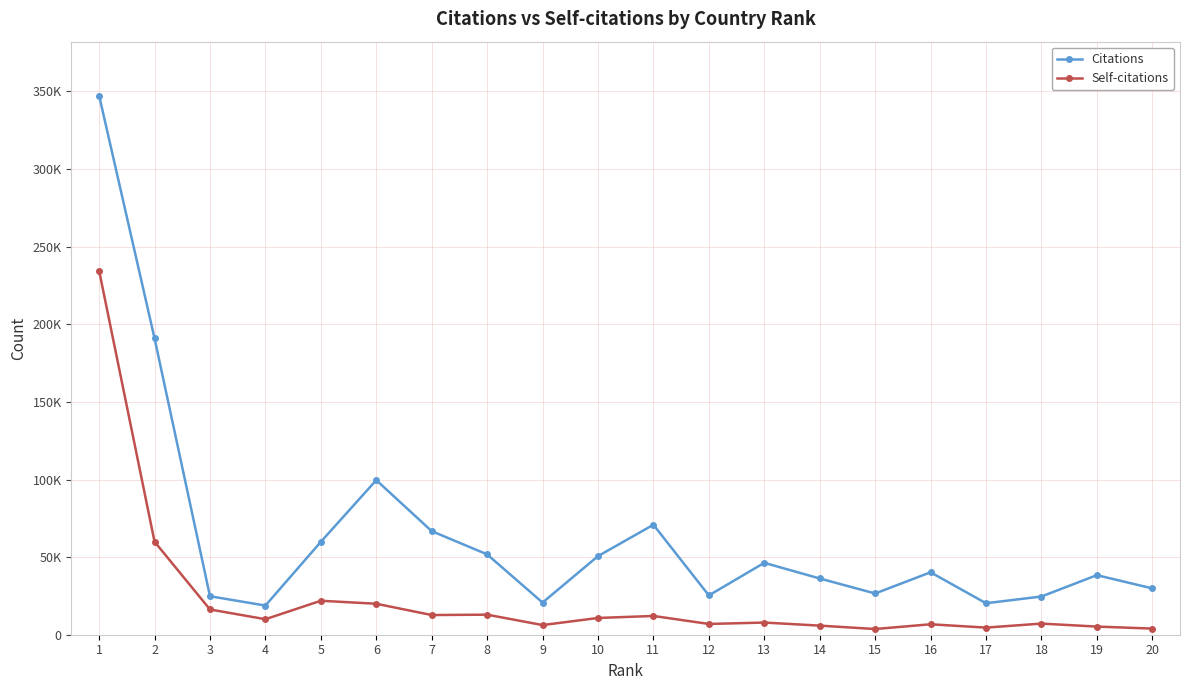

Is this an area chart (filled region under the line)?

No